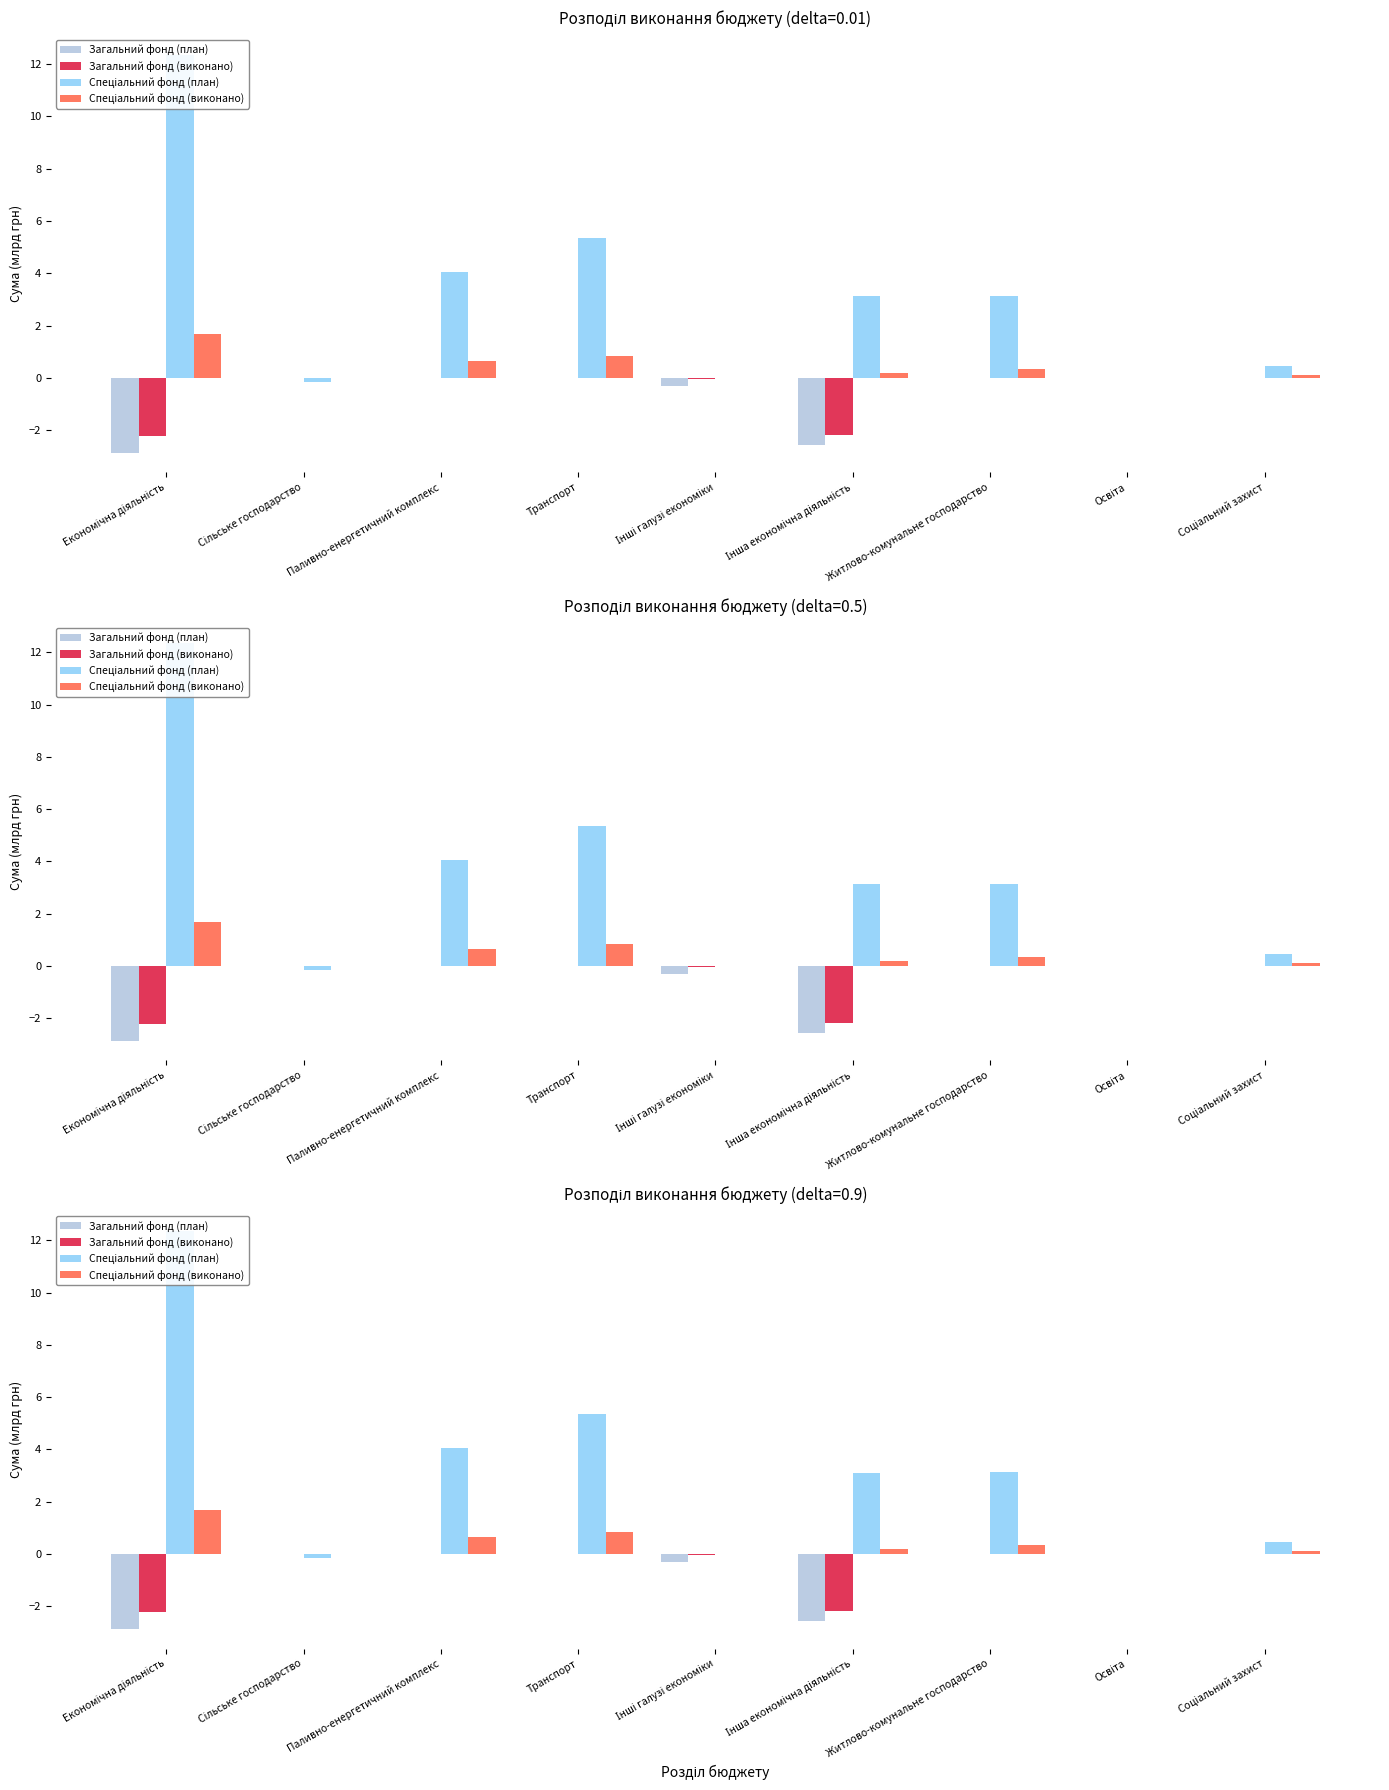

The value of Загальний фонд (виконано) at Сільське господарство is -0.0. True or false?

False